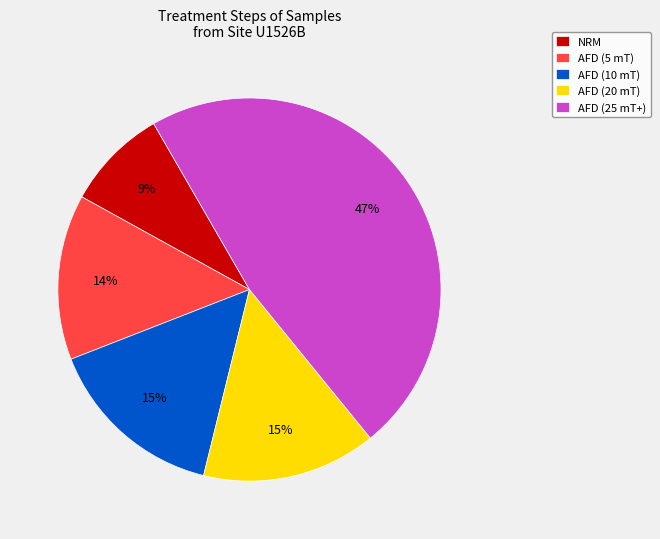

Does AFD (5 mT) account for over 50% of the chart?

No